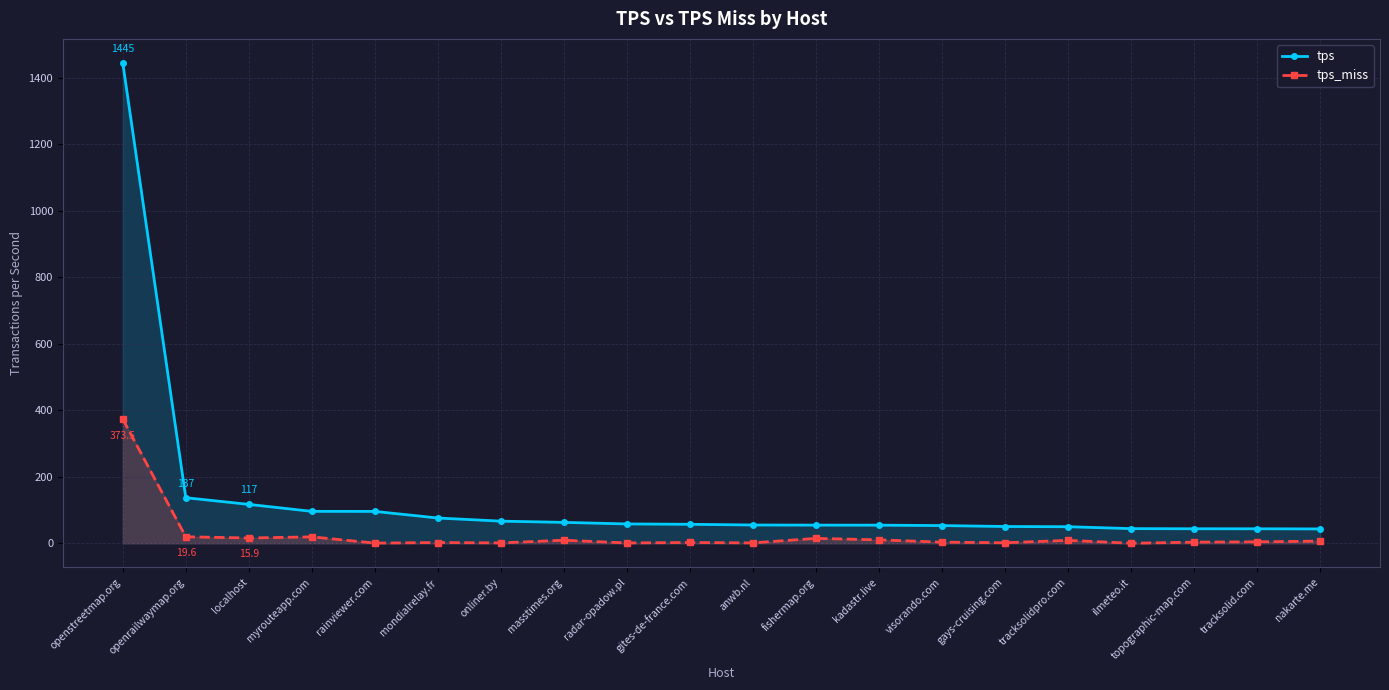

What position from the left is onliner.by?

7